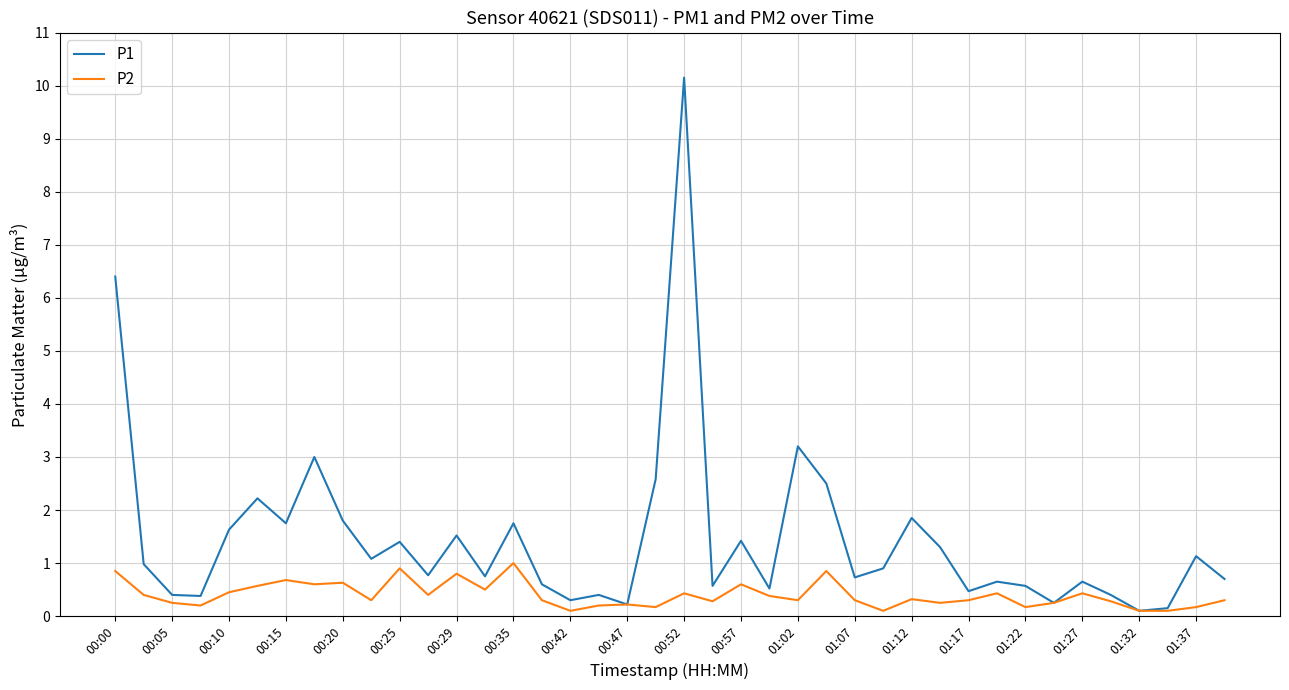

Which series has the largest total across all categories?

P1